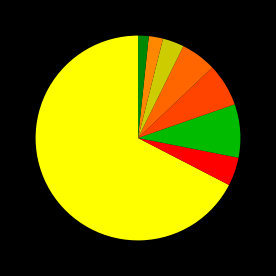

How many segments does this pie chart have?

8